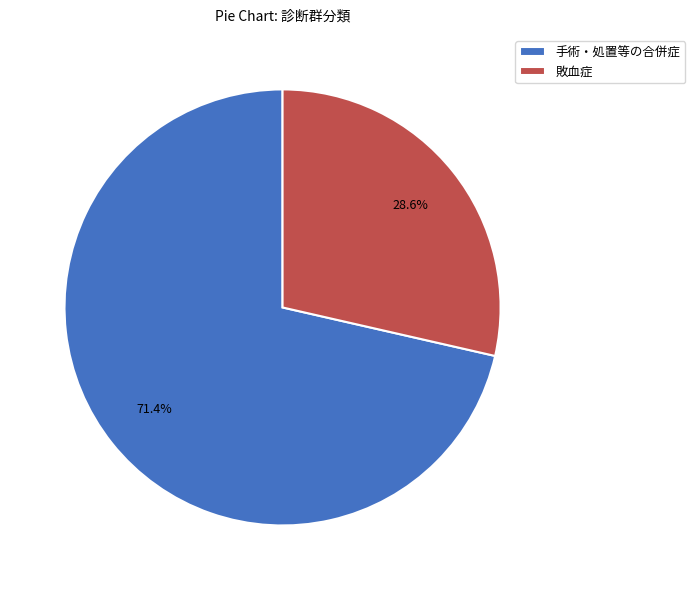

What portion of the pie excludes 手術・処置等の合併症?

28.6%